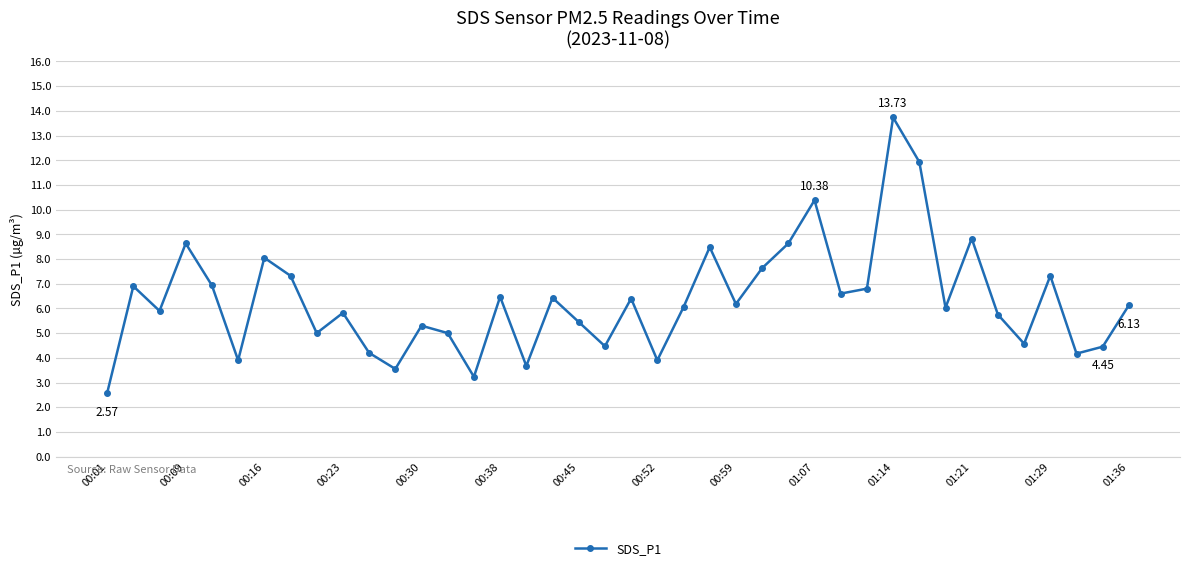

What is the greatest value displayed?

13.7